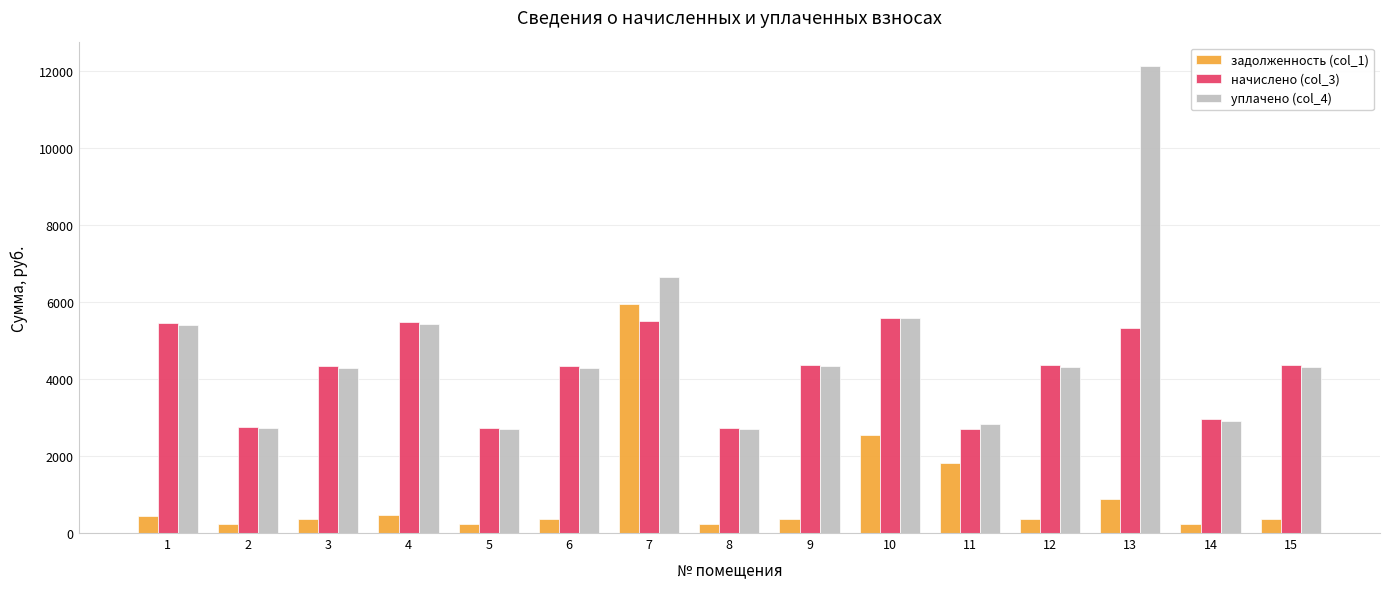

Which series has the largest range (max minus min)?

уплачено (col_4)